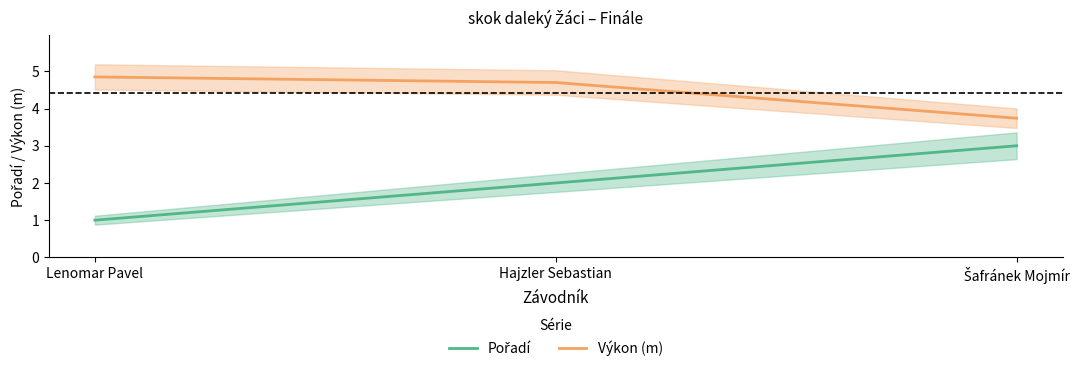

The Výkon (m) series shows 4.8 at Lenomar Pavel. True or false?

True